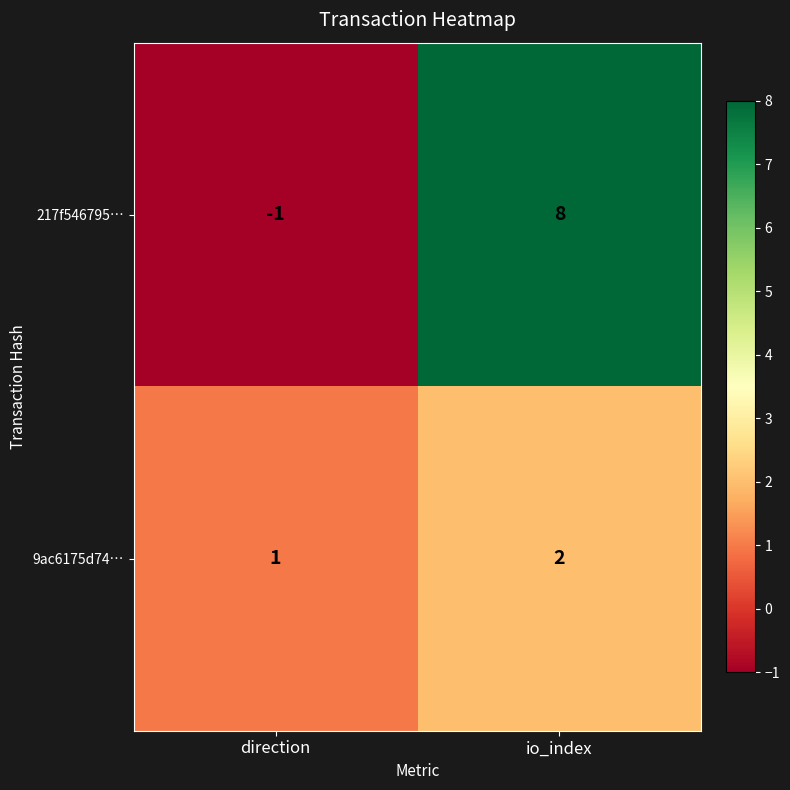

What is the difference between the 217f546795… values at io_index and direction?

9